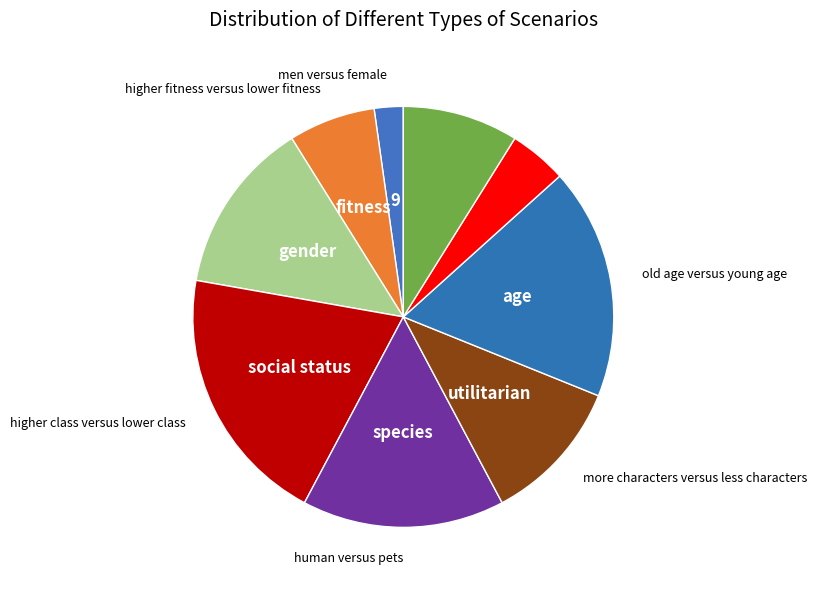

How many slices are in this pie chart?

9